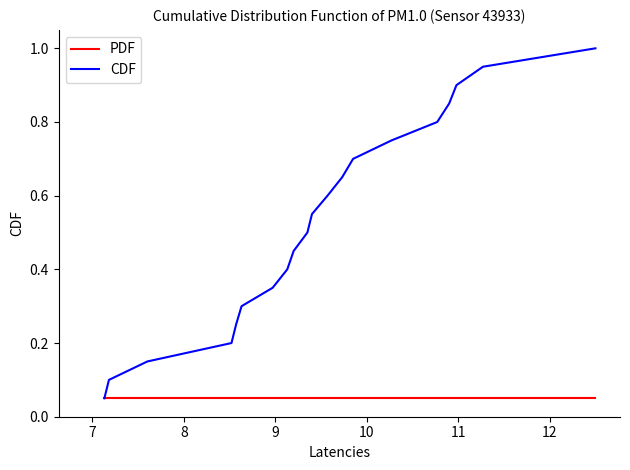

How many lines are shown in the chart?

2